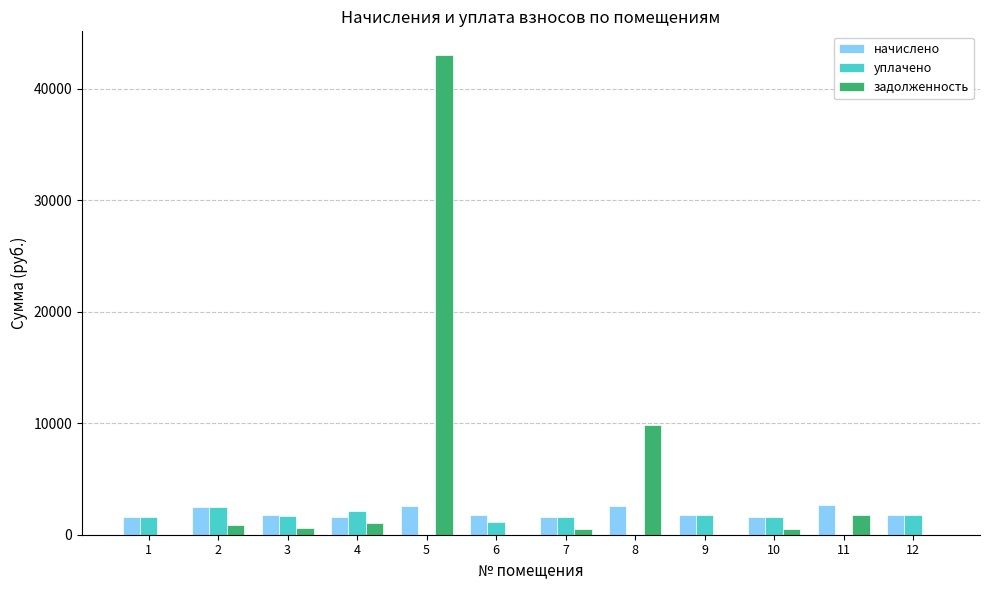

Are the bars horizontal?

No